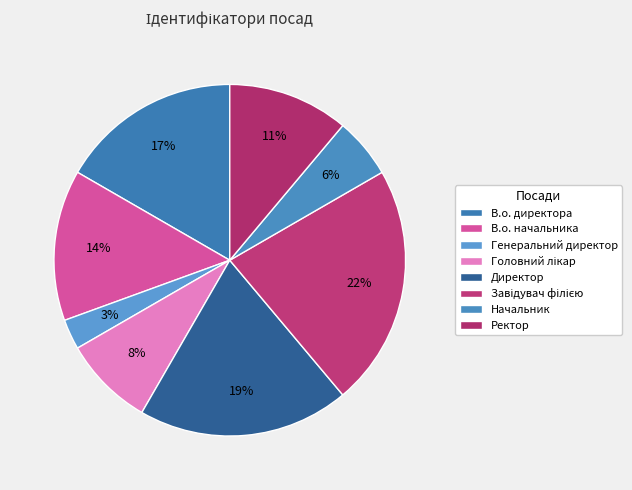

Which category has the biggest portion of the pie?

Завідувач філією